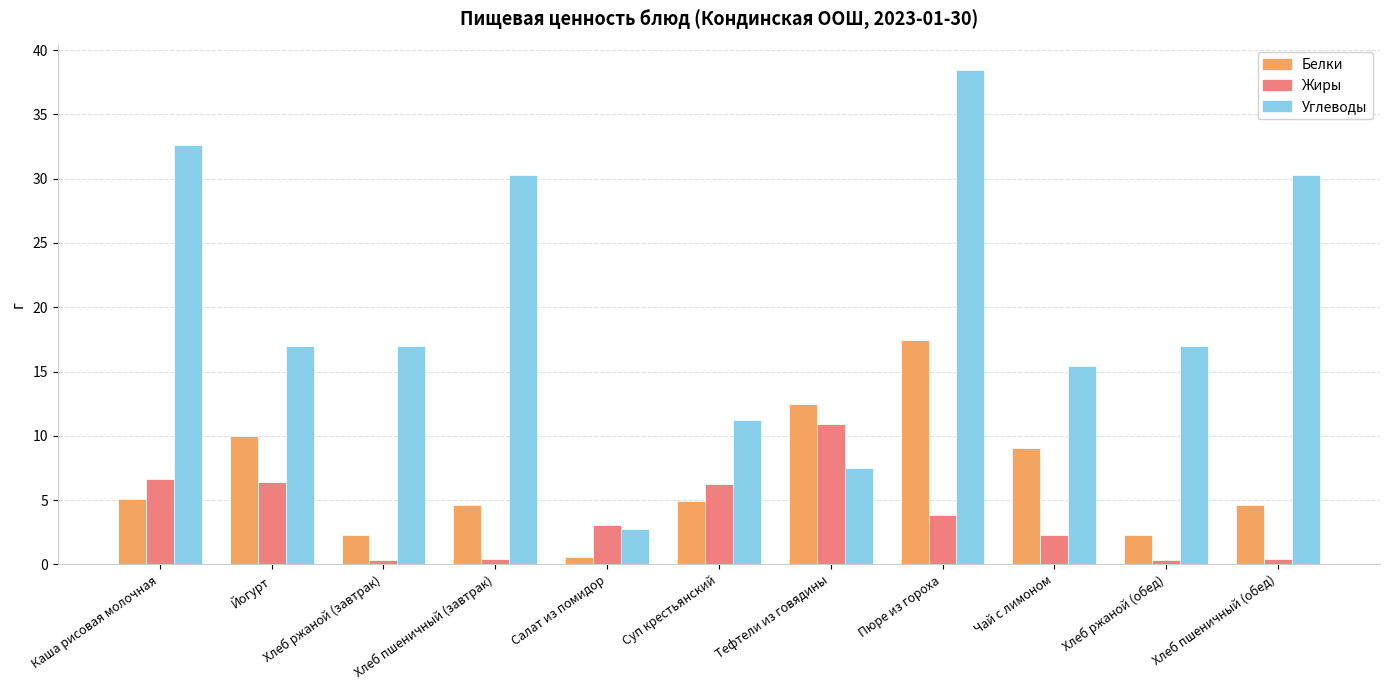

Read the Жиры value at Каша рисовая молочная.

6.6